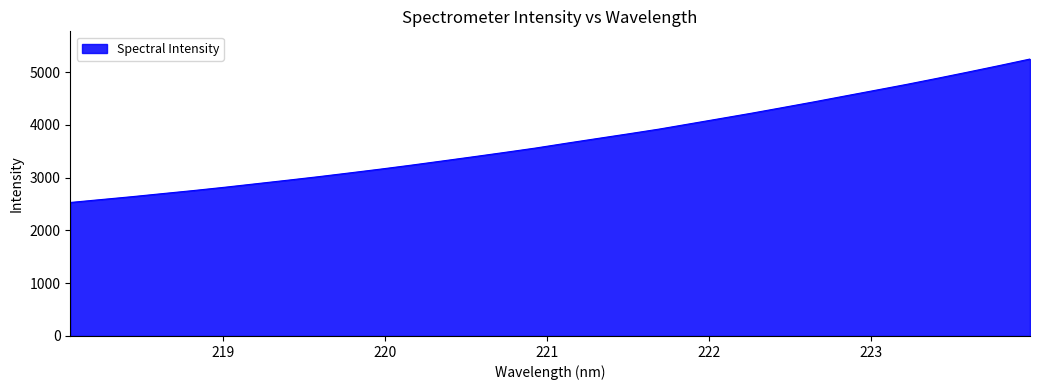

What is the smallest value displayed?

2530.1